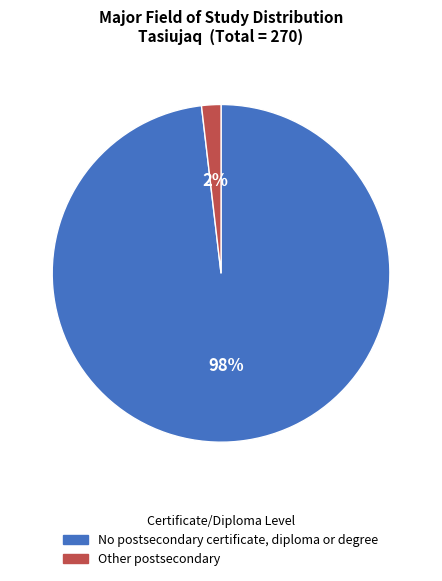

Which category has the smallest portion of the pie?

Other postsecondary